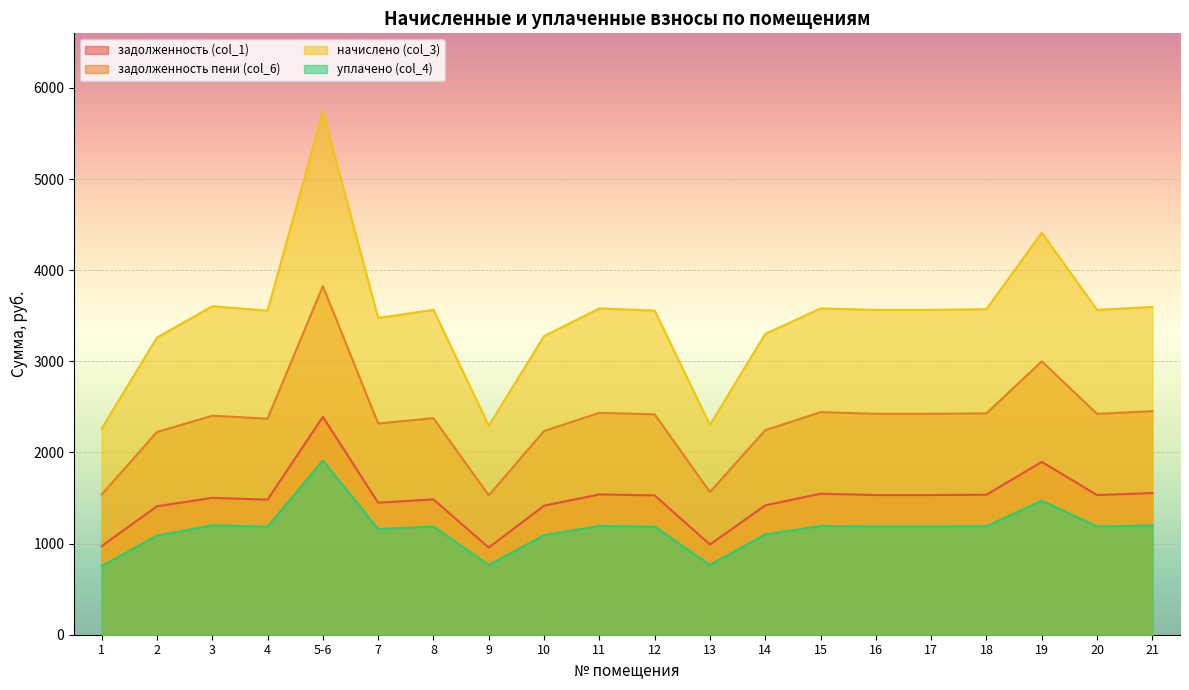

True or false: уплачено (col_4) has more than 2 points higher than both neighbors.

True